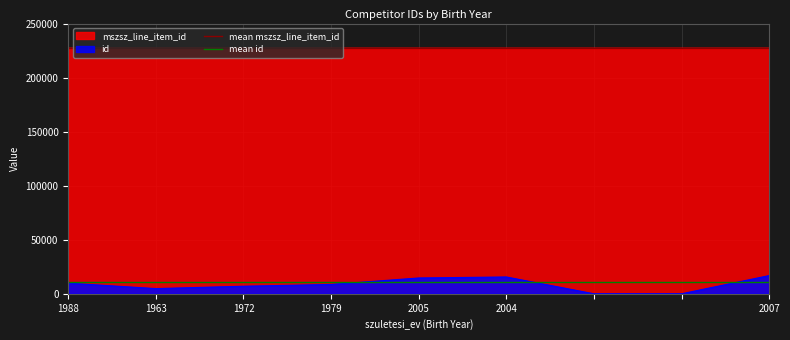

The mean id series shows 2771.9 at 1988. True or false?

False